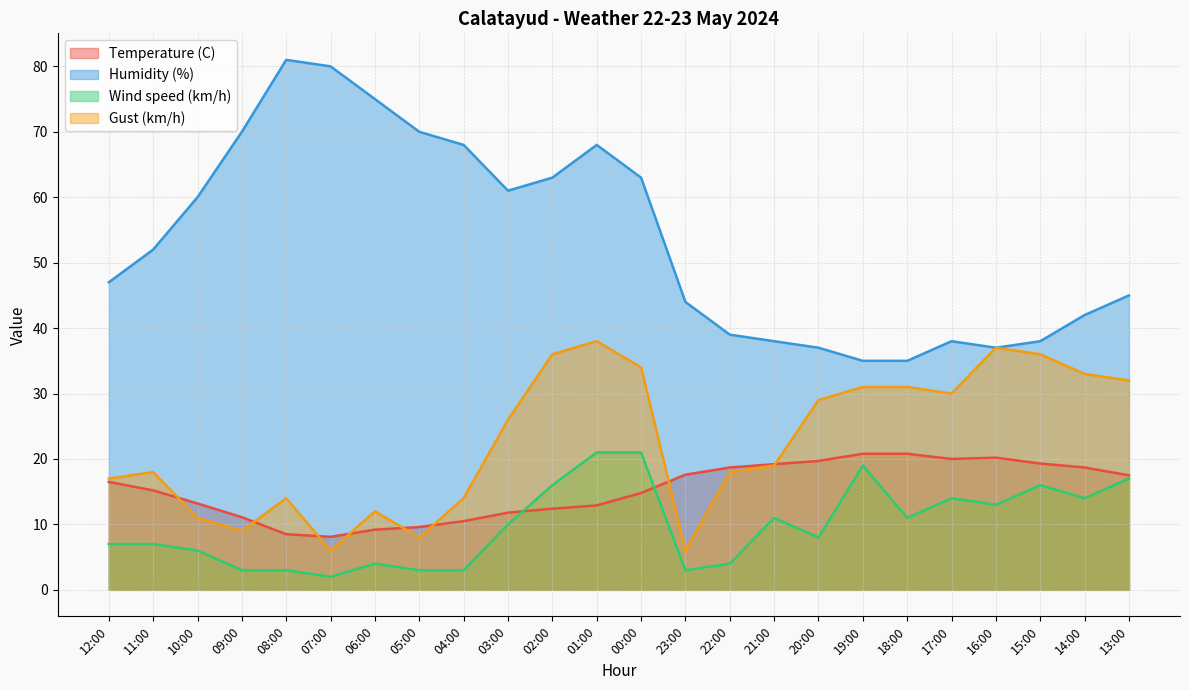

What is the smallest value displayed?

2.0